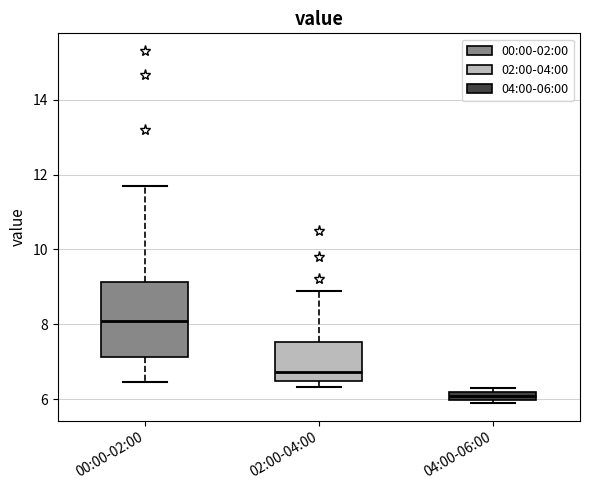

Which box's median line is the highest?

00:00-02:00